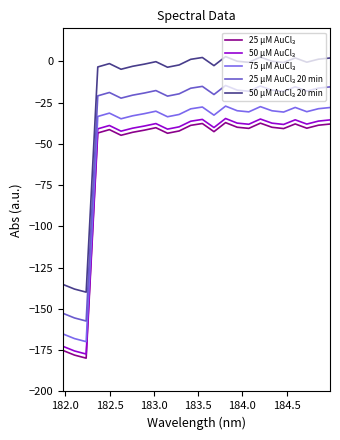

Does the chart display data point markers on the line(s)?

No